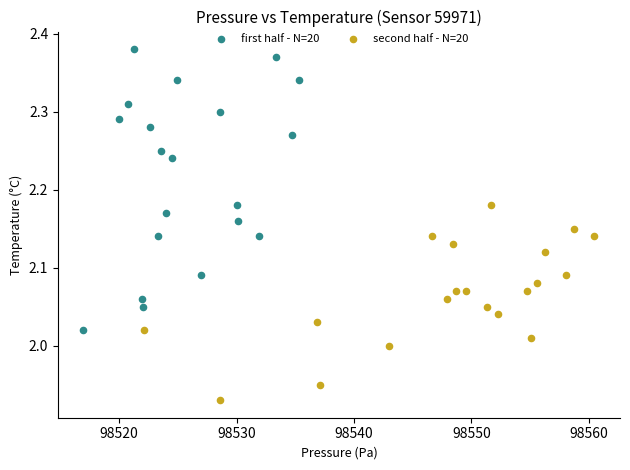

Which series has the widest spread of Y values?

first half - N=20